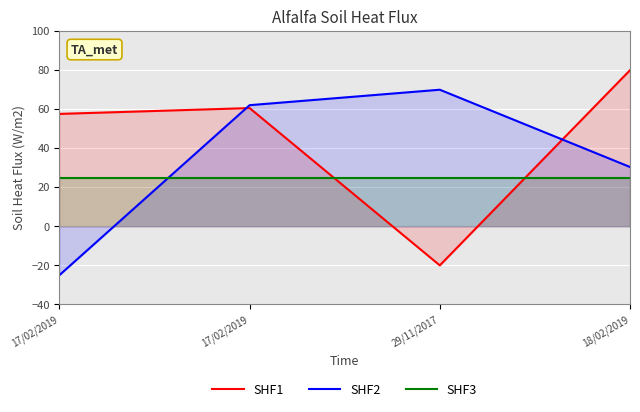

How many lines are shown in the chart?

3